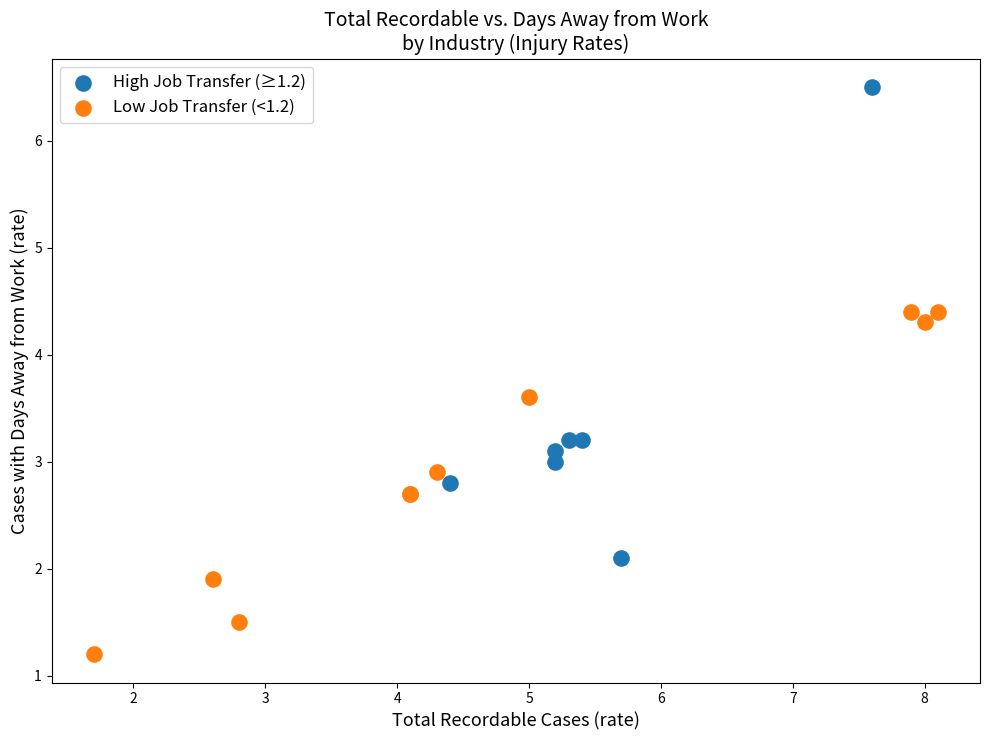

Which series has the widest spread of Y values?

High Job Transfer (≥1.2)